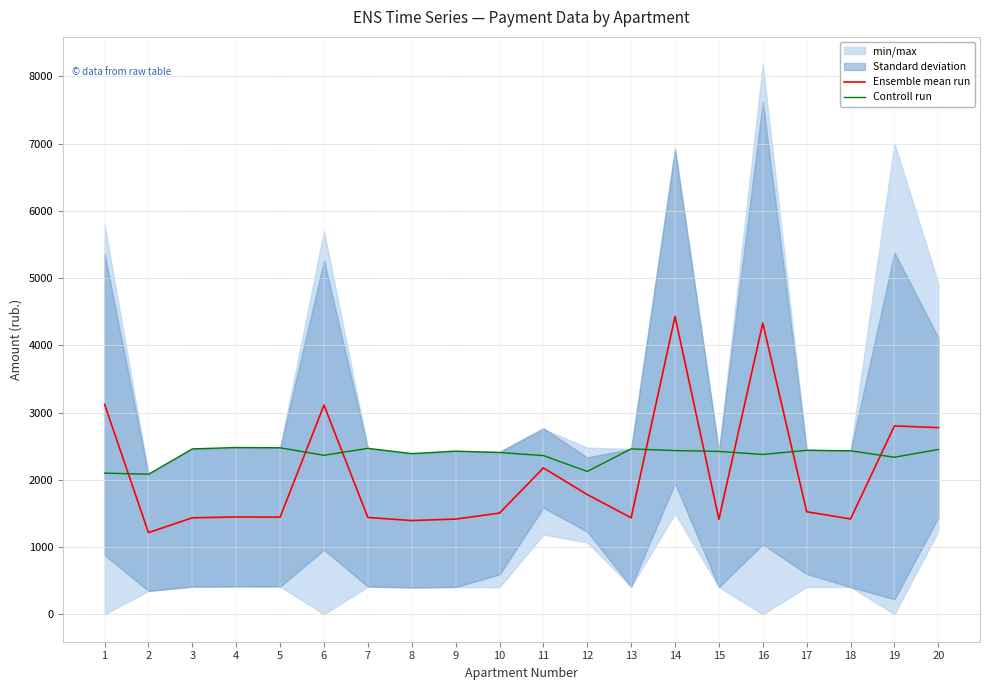

What is the value of the Controll run point at the 13th from the left?

2459.2